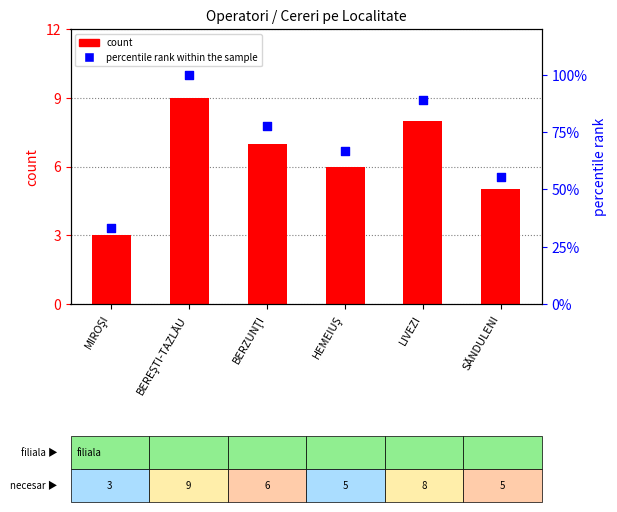

Which series has the widest spread of Y values?

percentile rank within the sample